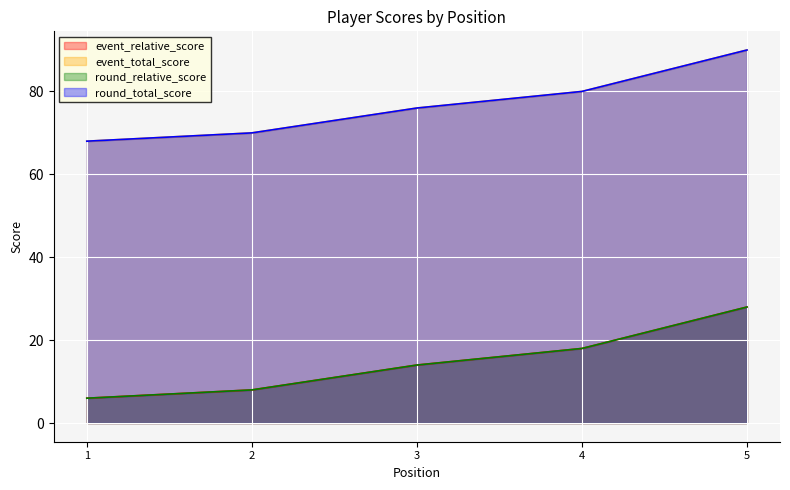

Which series has the largest range (max minus min)?

event_relative_score